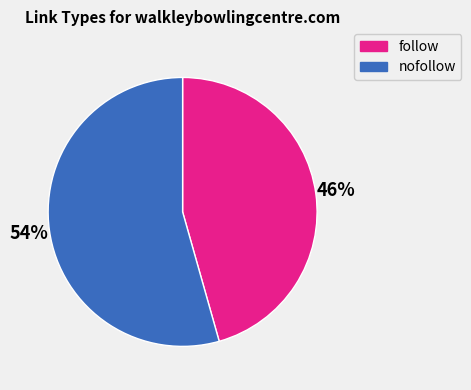

To the nearest percent, what percentage of the pie is follow?

46%